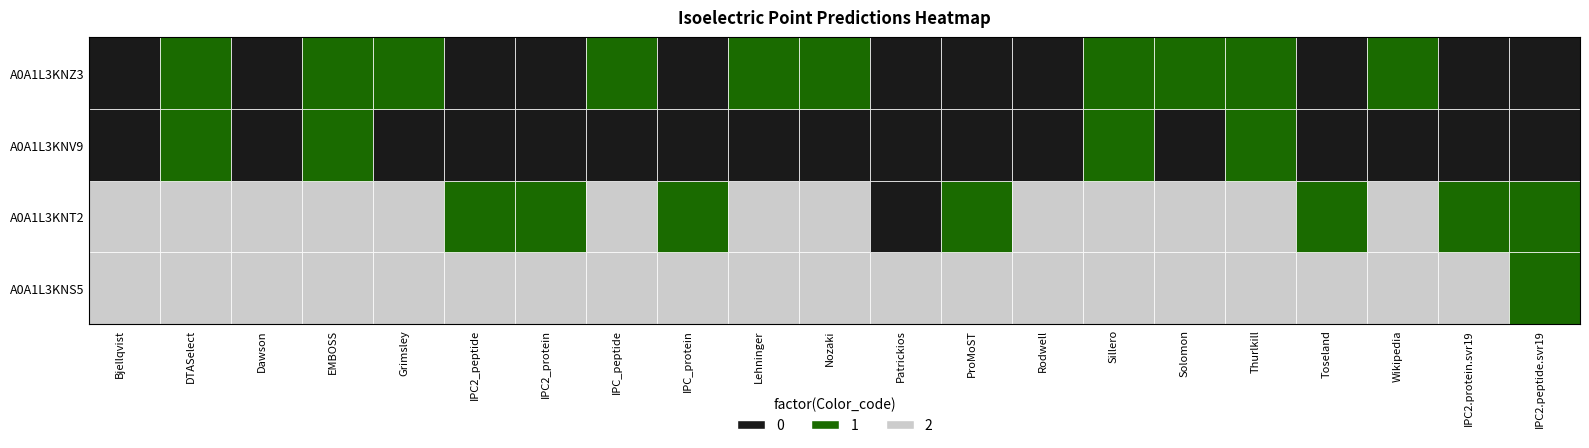

Between 6 and 18, which is larger?

18